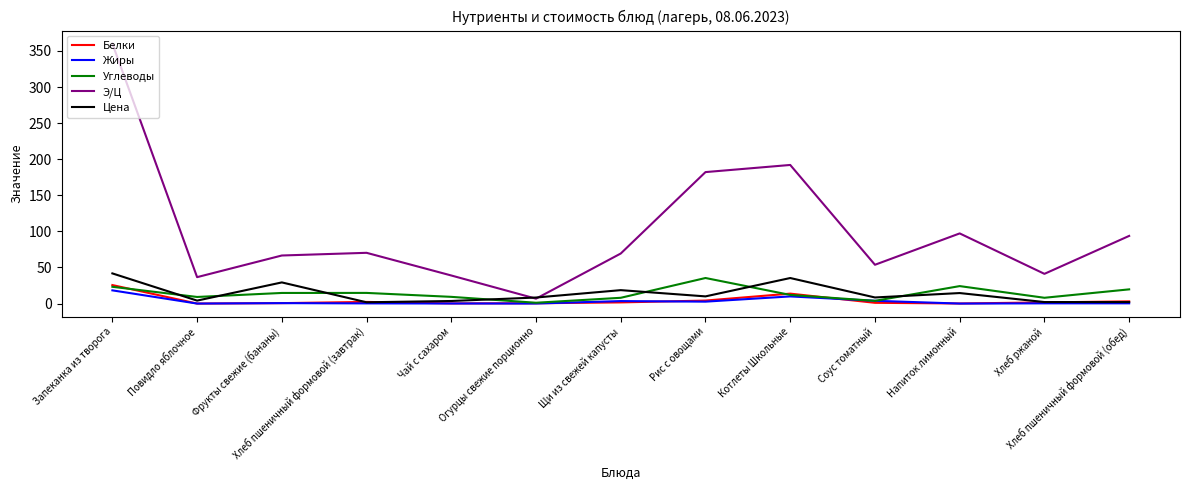

Does the chart have visible grid lines?

No